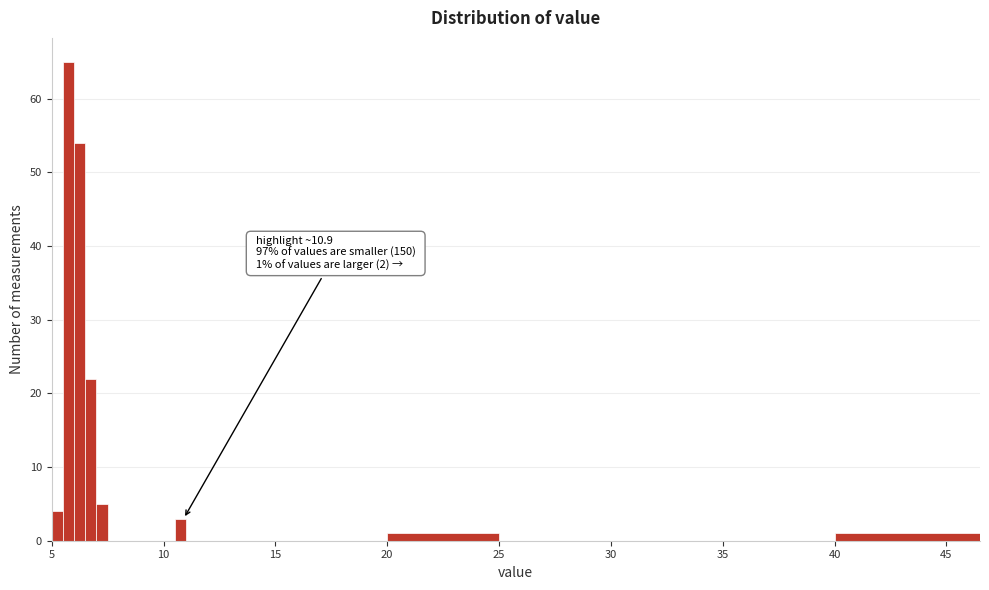

Read against the x-axis, roughly where is the centre of the tallest bar?

6.0